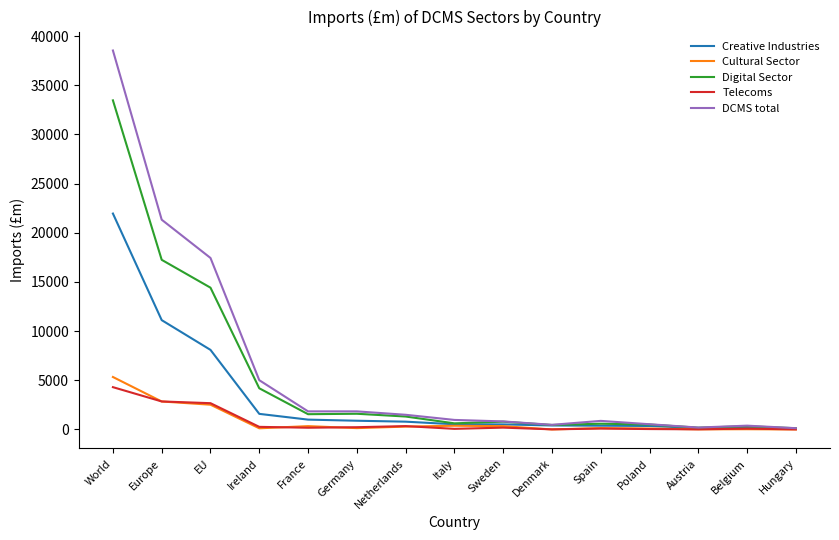

What are all the series names shown in the legend?

Creative Industries, Cultural Sector, Digital Sector, Telecoms, DCMS total